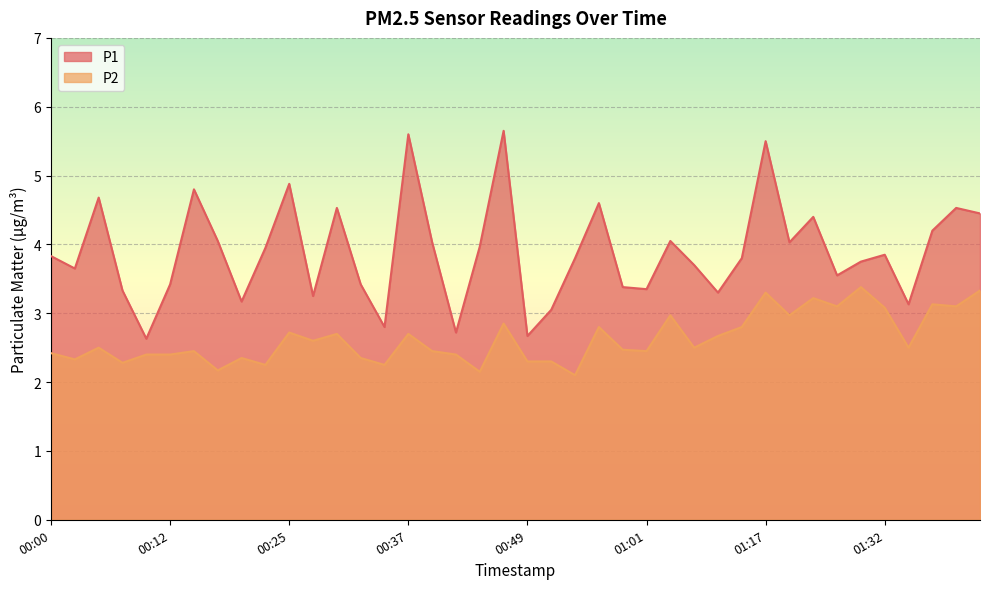

What position from the left is 00:42?

18